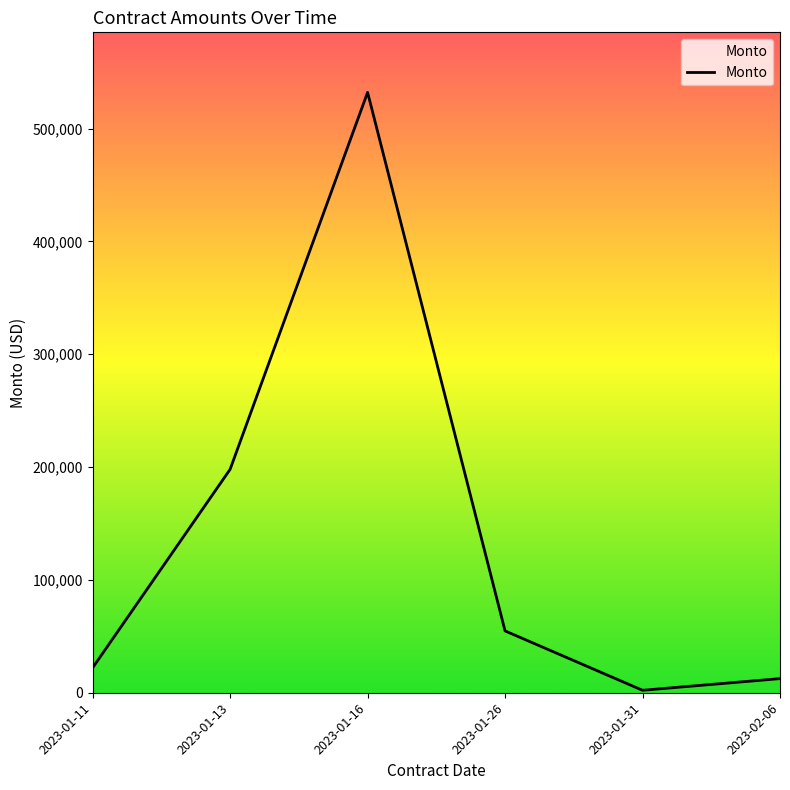

Where is the first local maximum?

2023-01-16